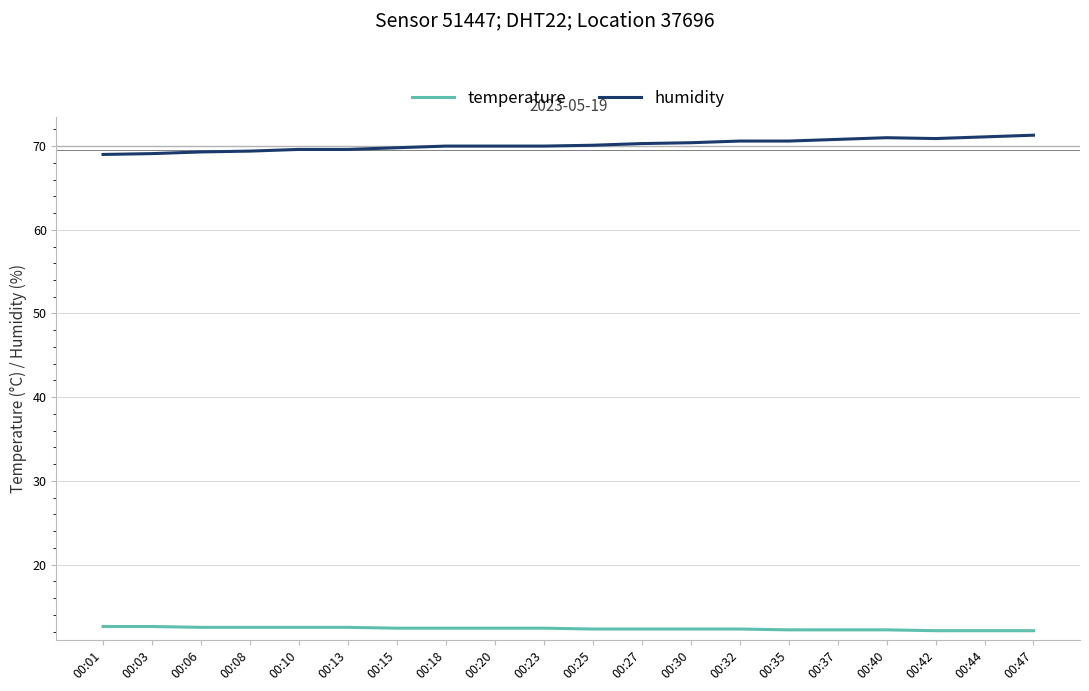

True or false: humidity and temperature intersect in this chart.

False